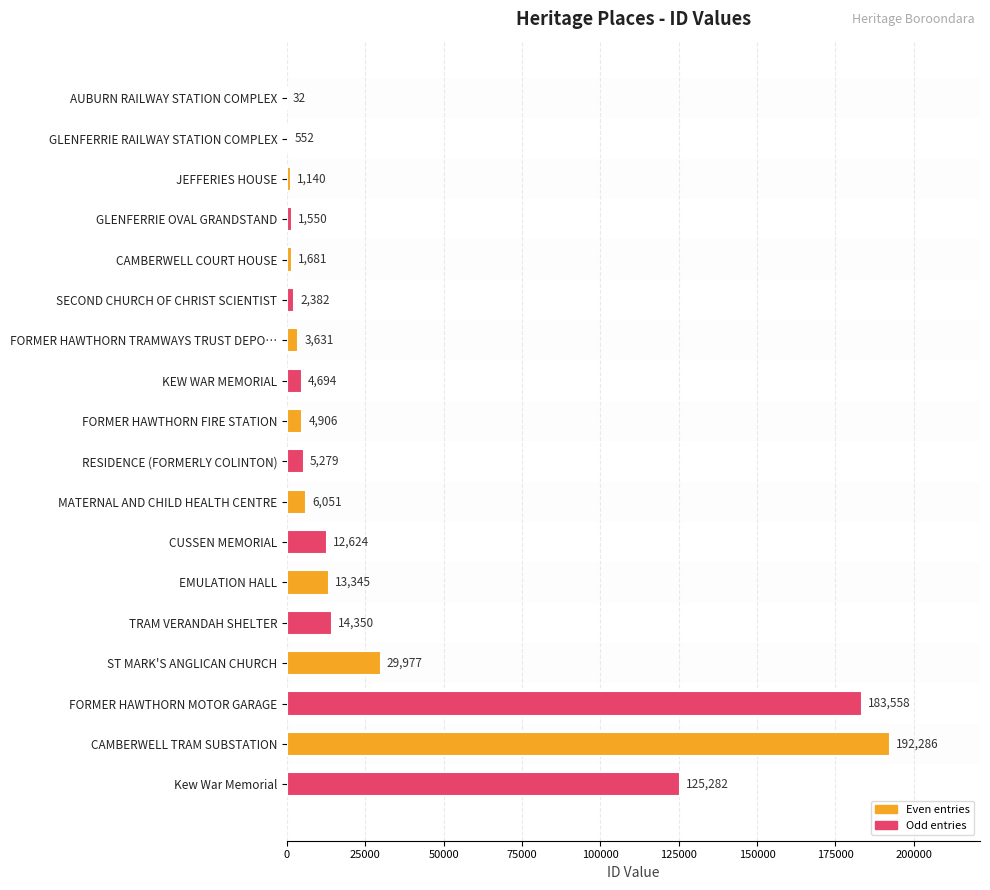

At which category does the chart reach its peak across all series?

CAMBERWELL TRAM SUBSTATION